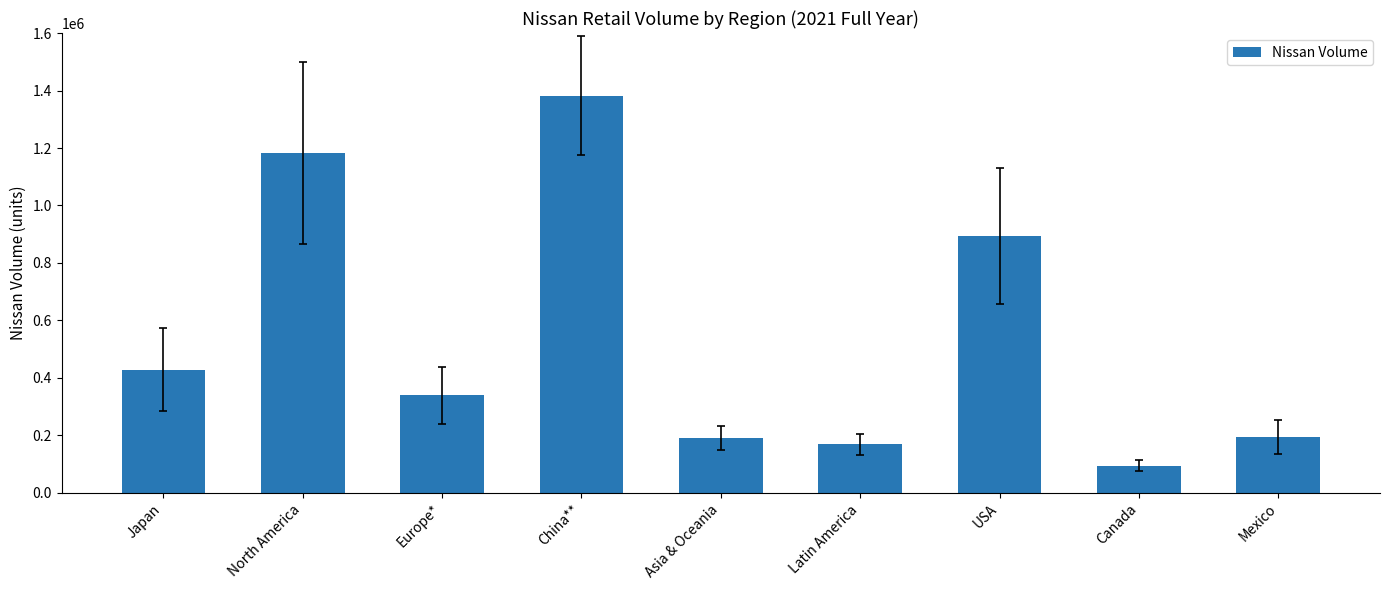

What is the average value?

541508